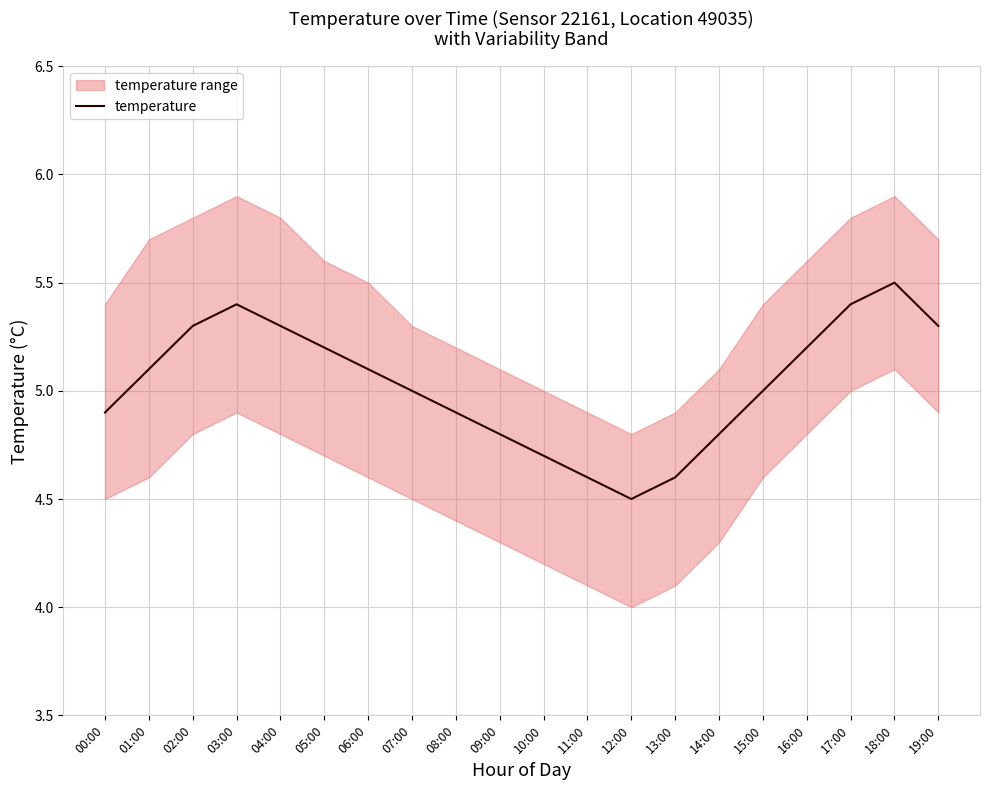

What position from the left is 08:00?

9